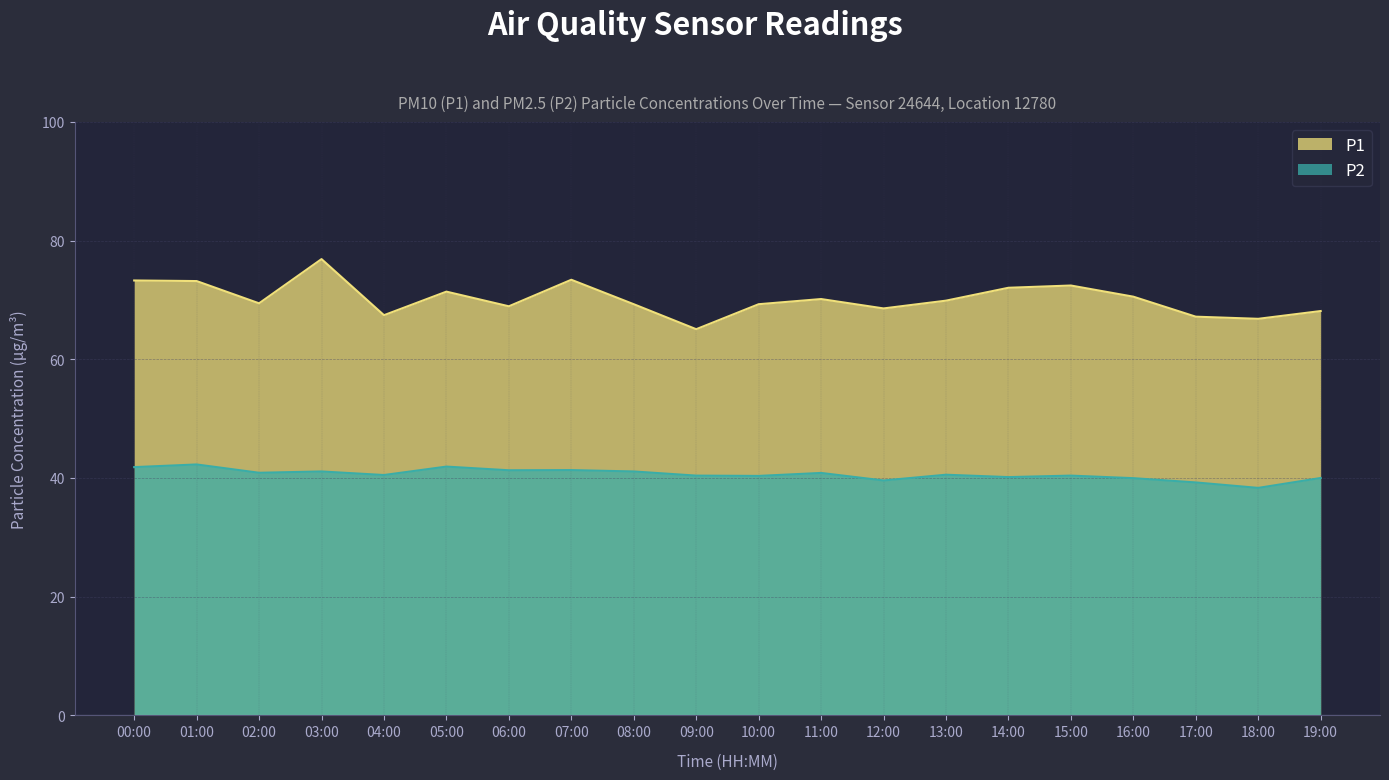

How many values in the P1 series are below 69?

7